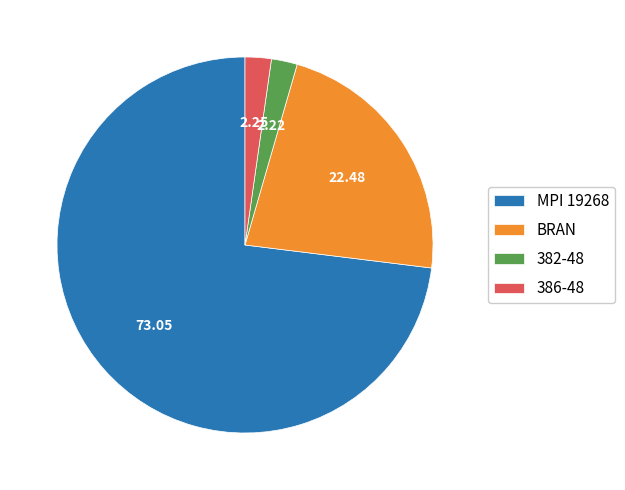

Which slice represents more than half of the pie?

MPI 19268